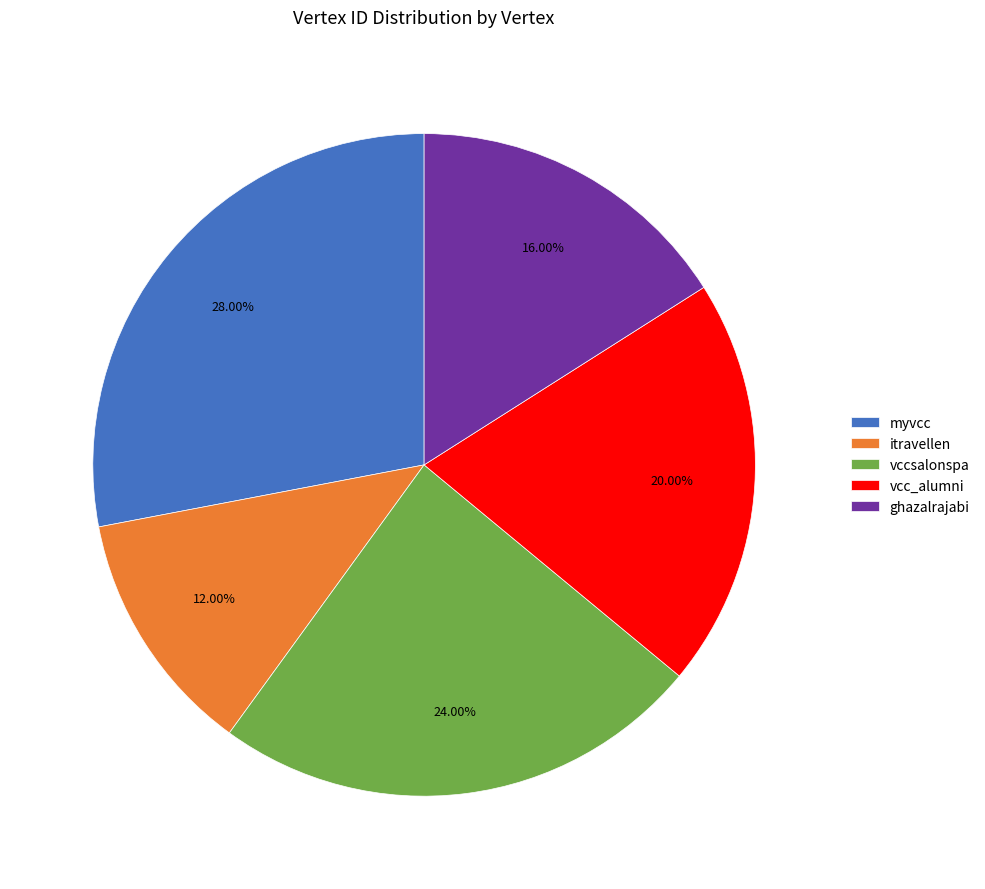

Is there a majority slice in this chart?

No